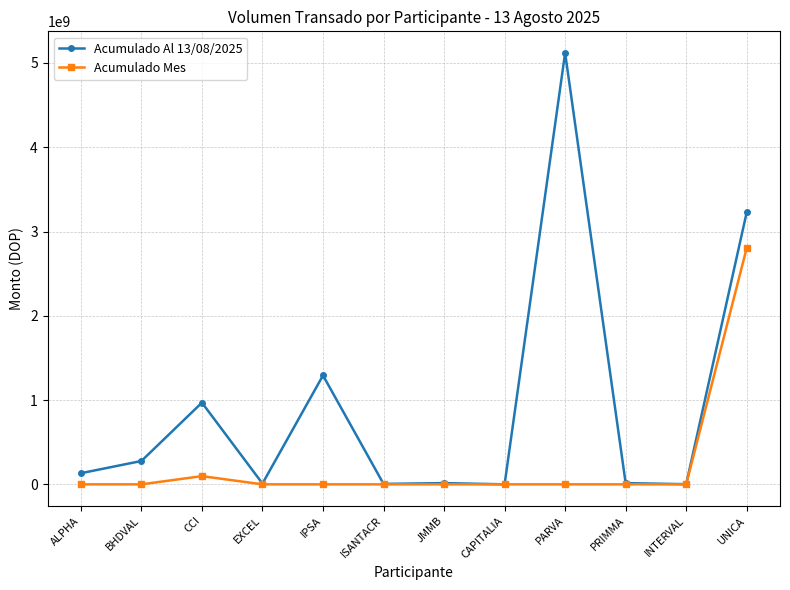

What is the value of the Acumulado Al 13/08/2025 point at the 5th from the left?

1292215753.4